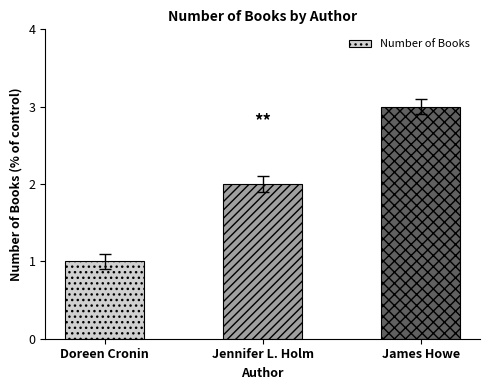

What position from the right is Jennifer L. Holm?

2